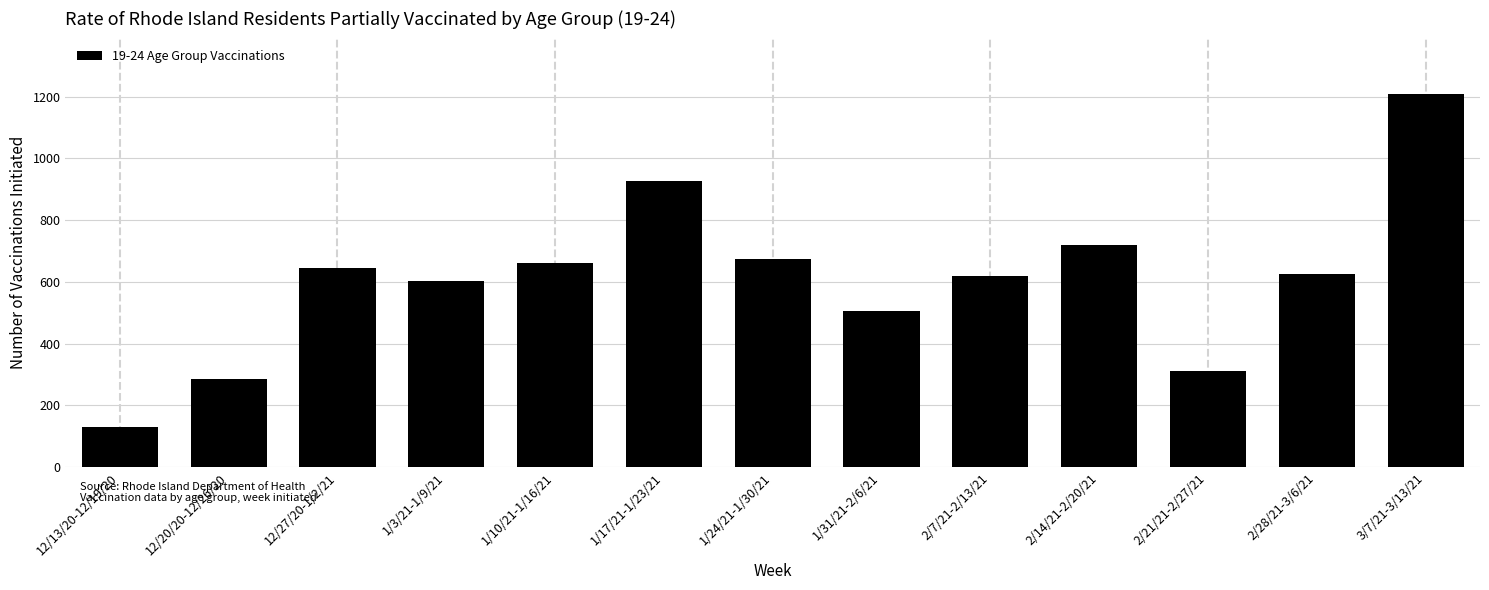

Reading left to right, list all the values displayed in this chart.

130	284	645	602	660	926	673	505	620	721	312	627	1207